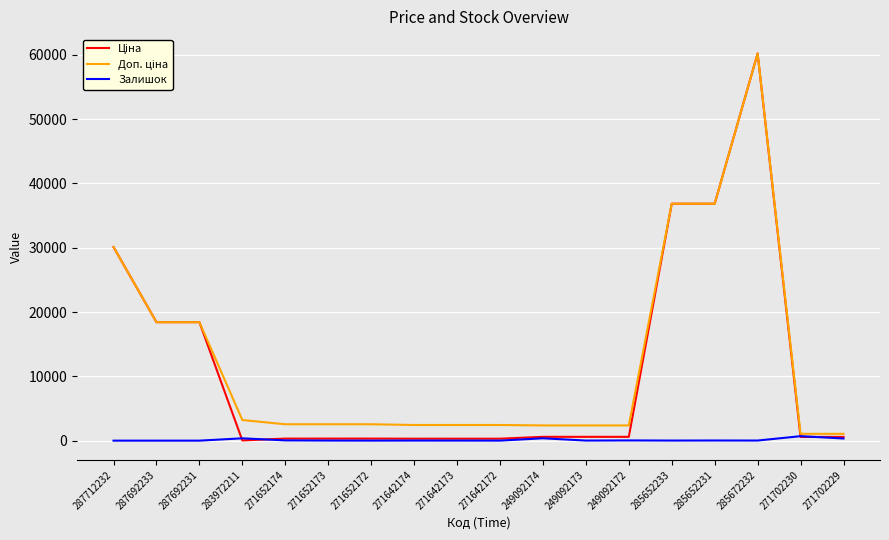

The Залишок series shows 0.0 at 287692231. True or false?

True